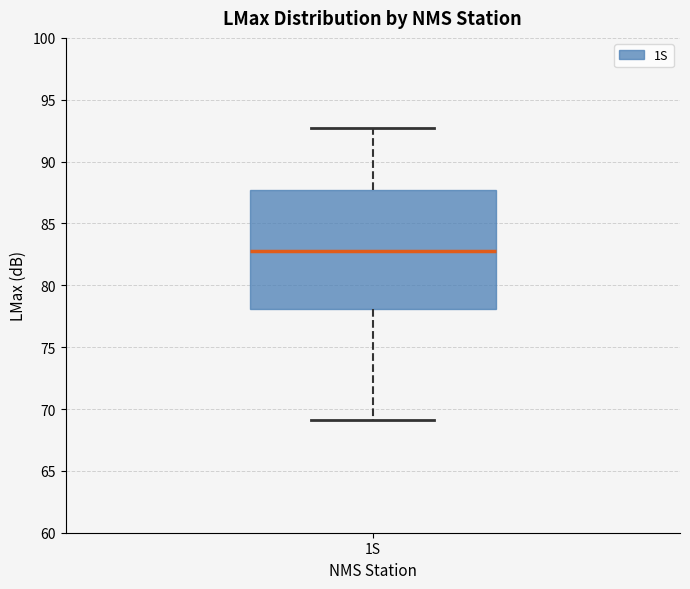

Read this box plot against the y-axis: the position of the median line, the range covered by the box, and the ends of both whiskers. The values are not printed on the chart, so give them approximately, as read against the axis.

median 83.0, box 78.0 to 87.5, whiskers 69.0 to 92.5